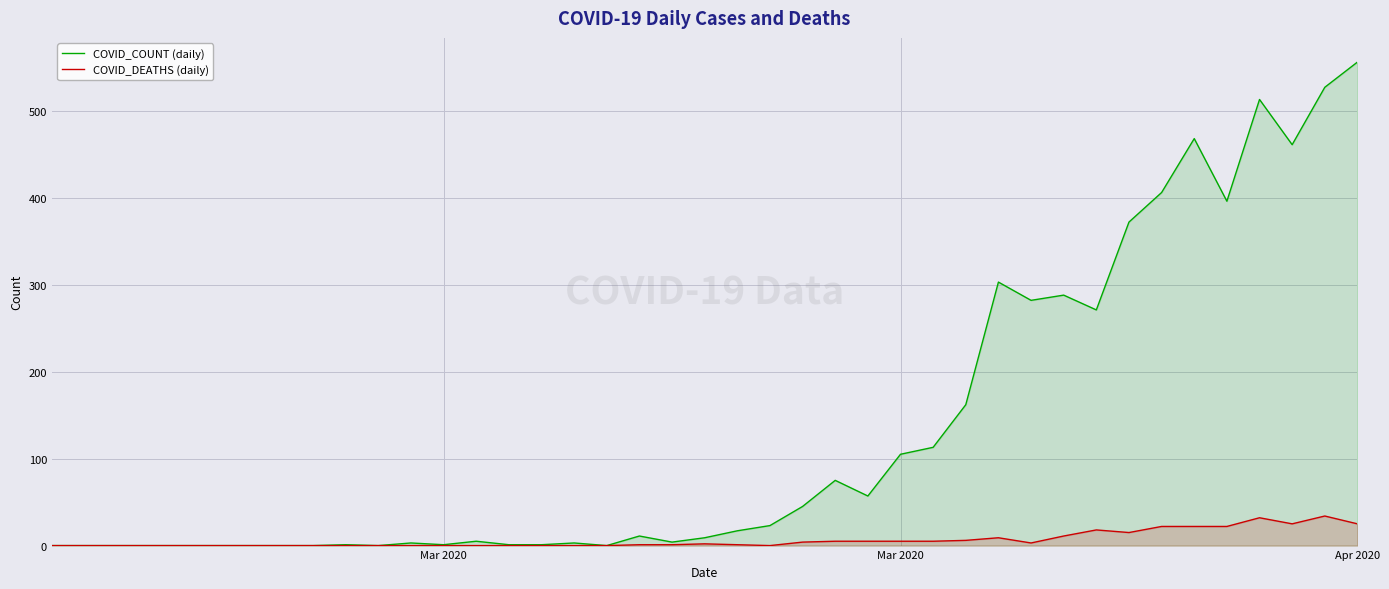

In COVID_COUNT (daily), how many points are lower than both neighbors (excluding endpoints)?

9